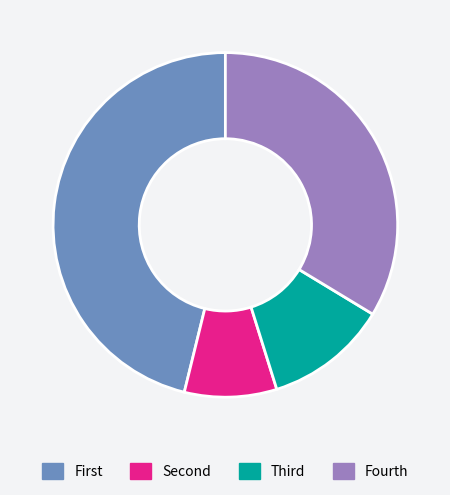

Is it true that Fourth is 40% of the pie?

False